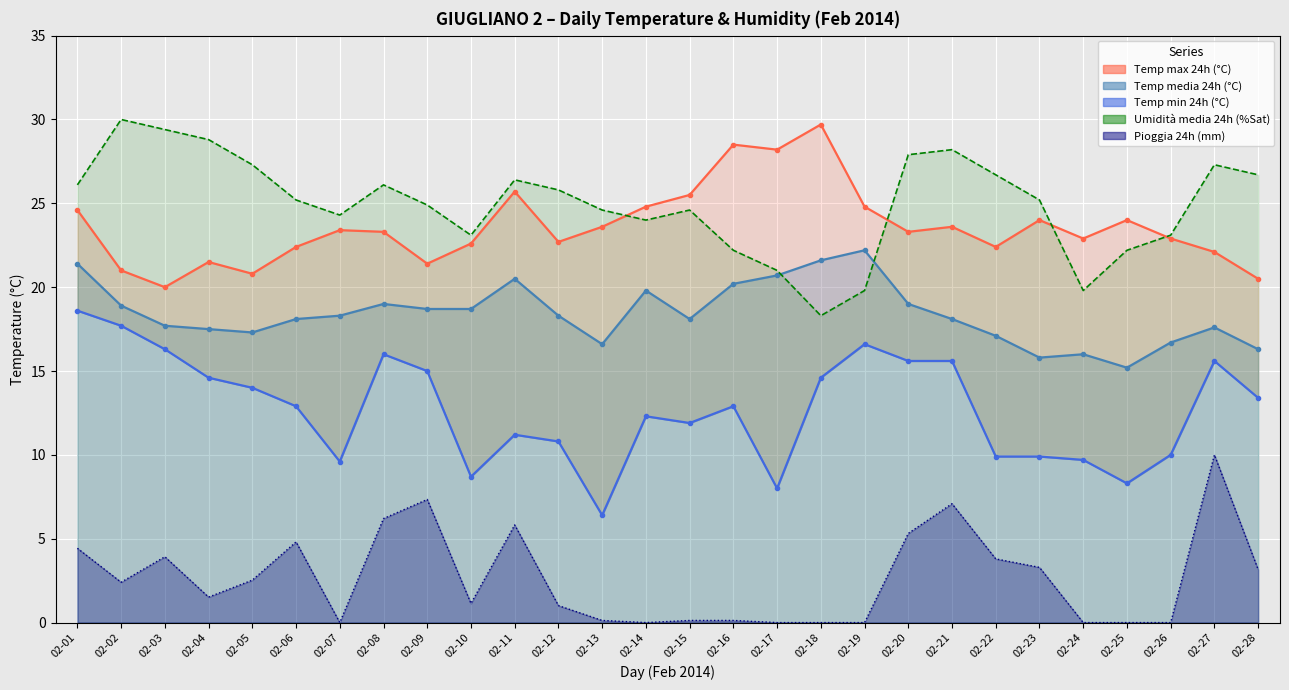

How many data points in Temp media 24h (°C) are above 18?

17